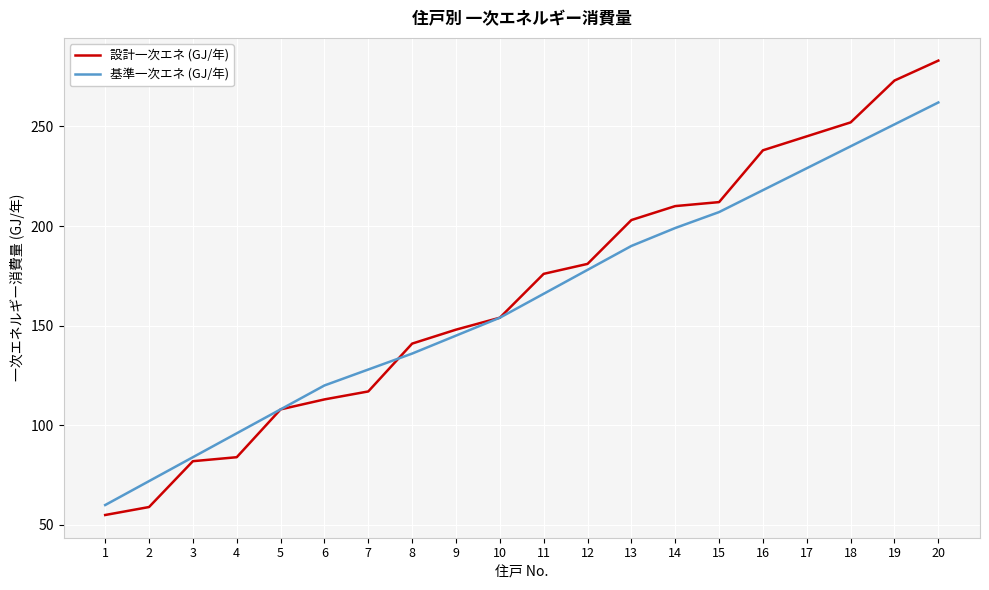

Which series changed the most between 10 and 20?

設計一次エネ (GJ/年)